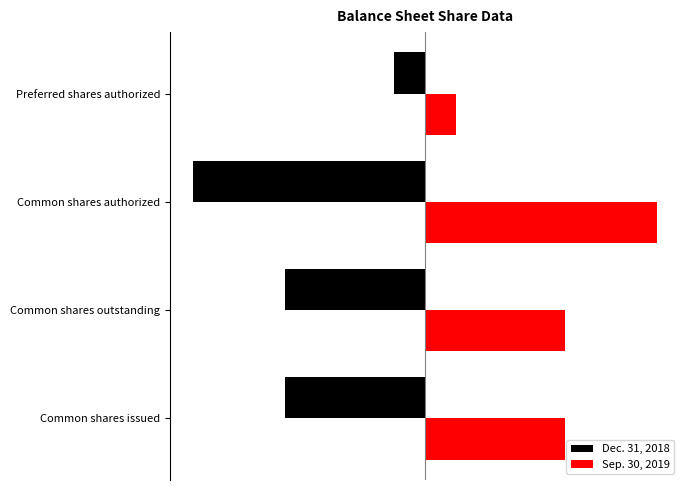

Rank the series by their maximum value, from highest to lowest.

Sep. 30, 2019, Dec. 31, 2018